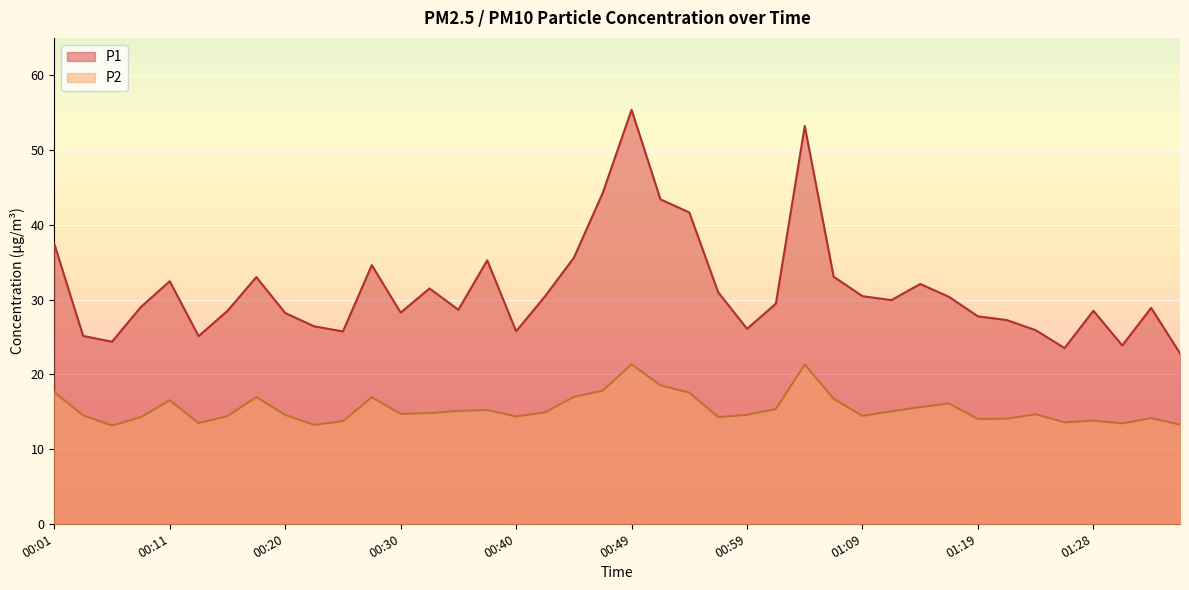

Does the chart display data point markers on the line(s)?

No